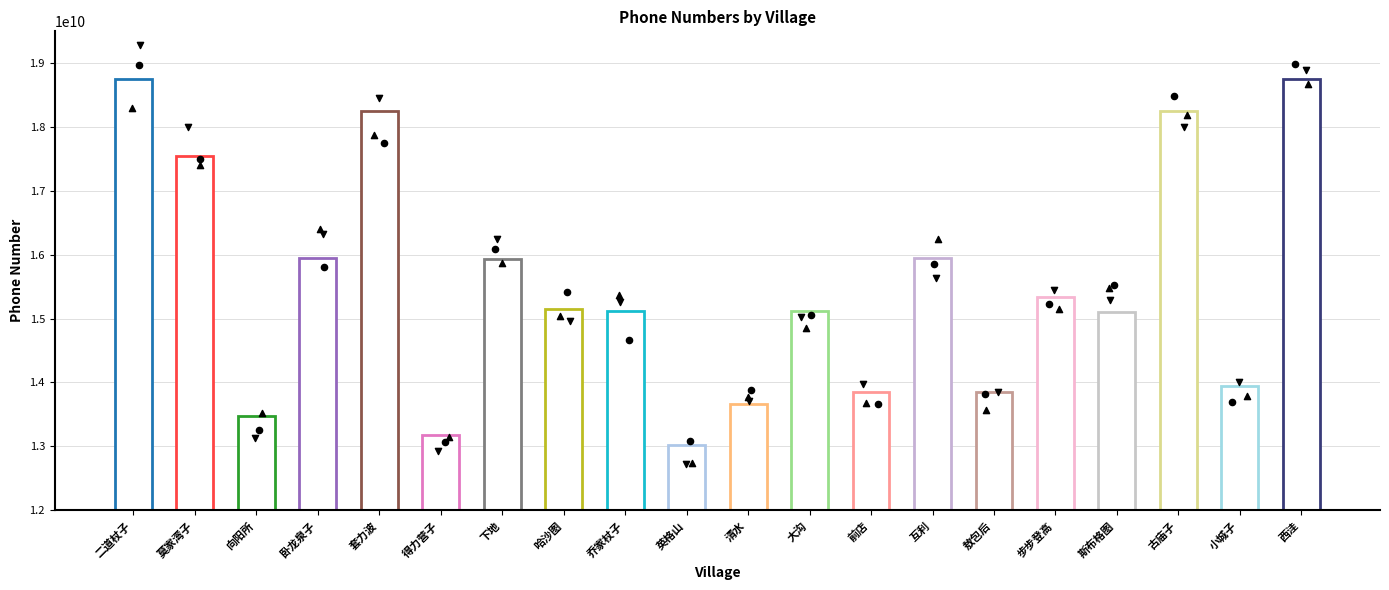

What is the change in value from 二道杖子 to 敖包后?

-4898908436